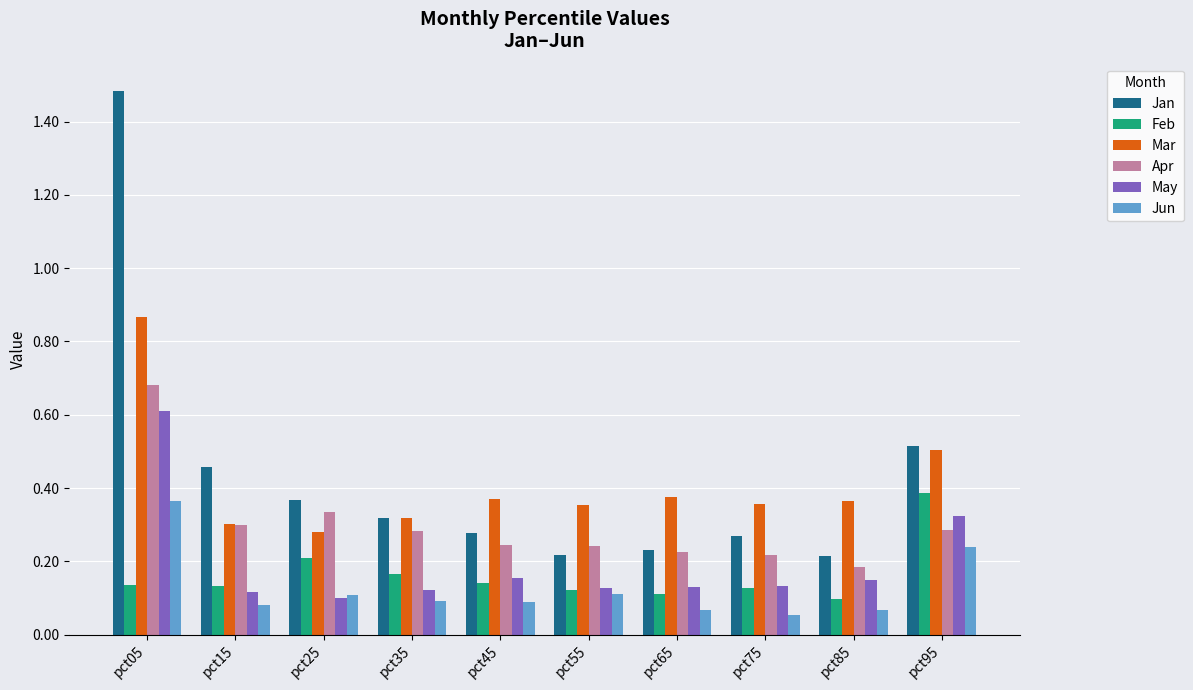

Is it true that Mar equals 0.4 at pct55?

True